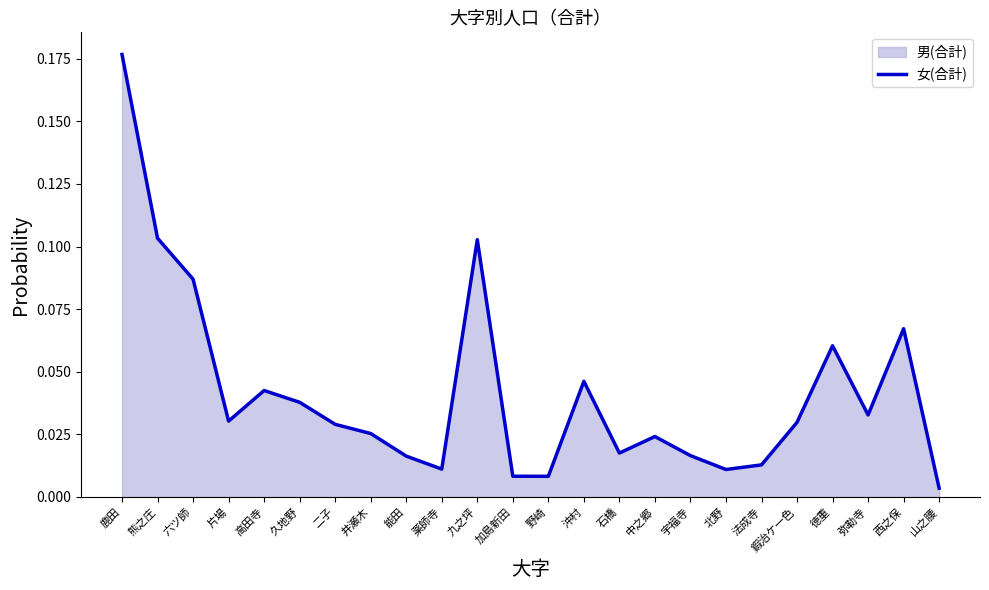

What is the label of the 14th point from the left?

沖村